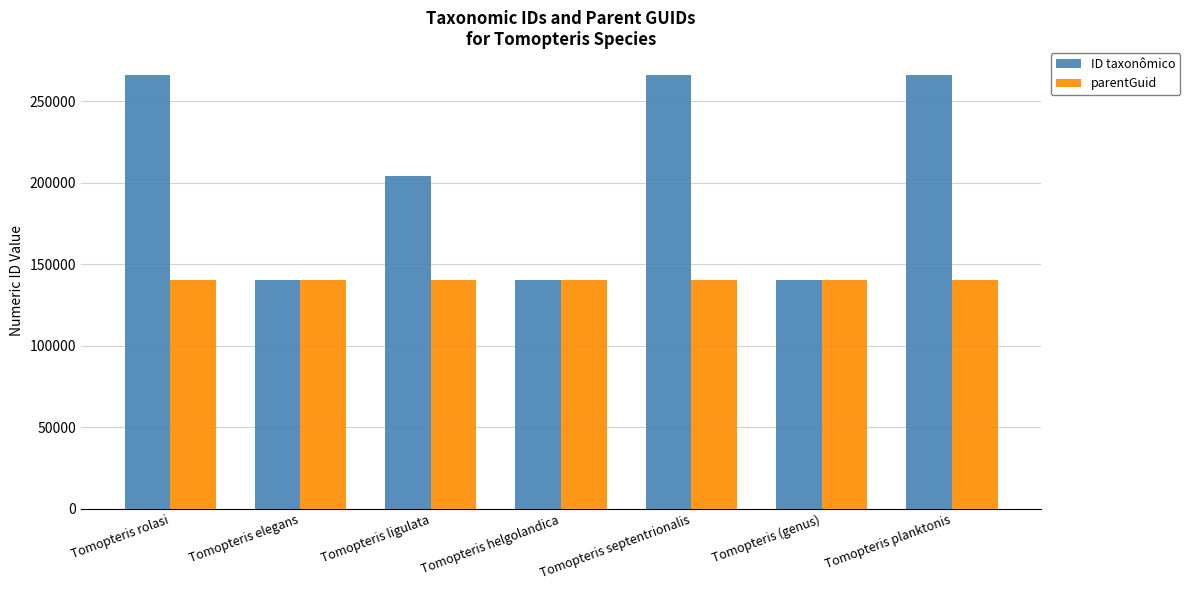

Are the bars horizontal?

No